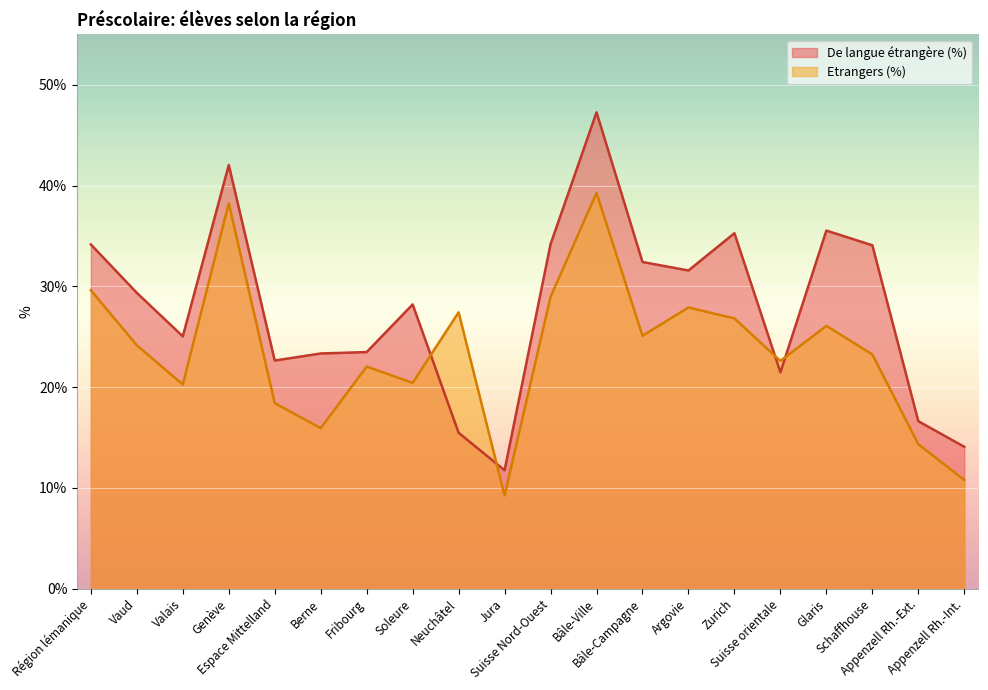

Reading right to left, list all the values displayed in this chart.

De langue étrangère (%): 14.1	16.6	34.1	35.5	21.5	35.3	31.6	32.4	47.3	34.2	11.7	15.5	28.2	23.5	23.3	22.6	42.0	25.0	29.4	34.1
Etrangers (%): 10.8	14.3	23.2	26.1	22.6	26.8	27.9	25.1	39.3	28.9	9.2	27.4	20.4	22.0	15.9	18.4	38.2	20.2	24.1	29.6